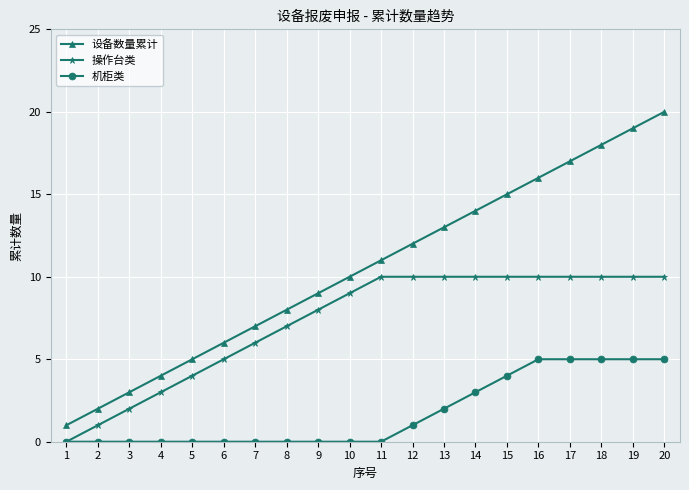

The value of 设备数量累计 at 1 is 3. True or false?

False